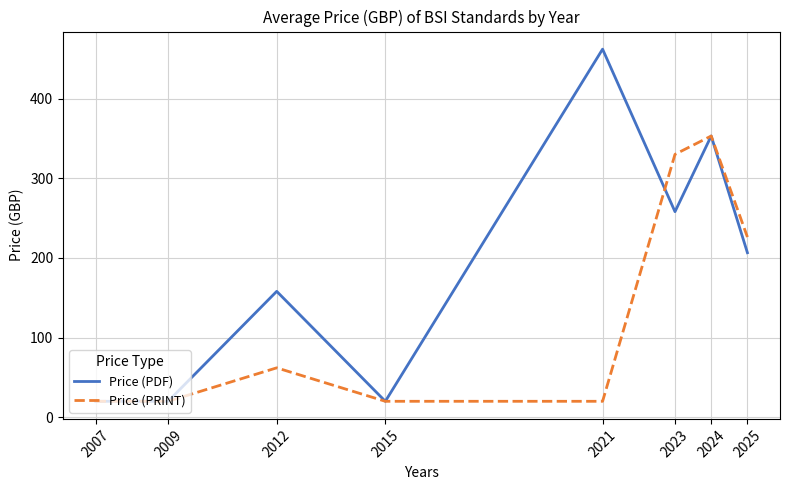

How many lines are shown in the chart?

2